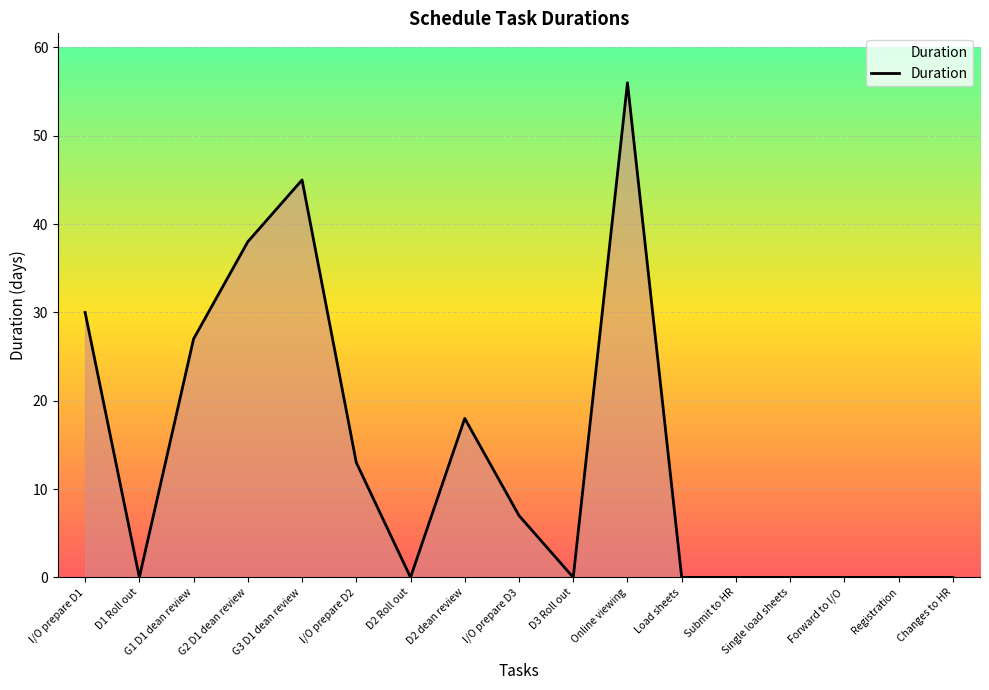

What position from the right is Load sheets?

6